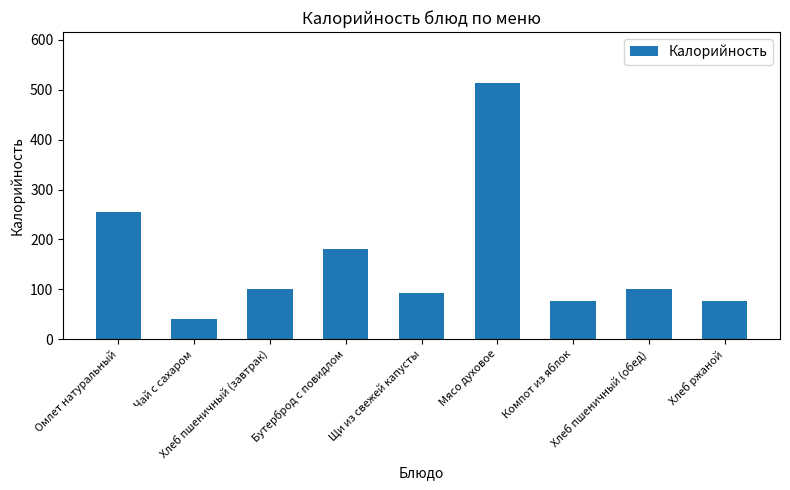

What is the minimum value shown in the chart?

39.9